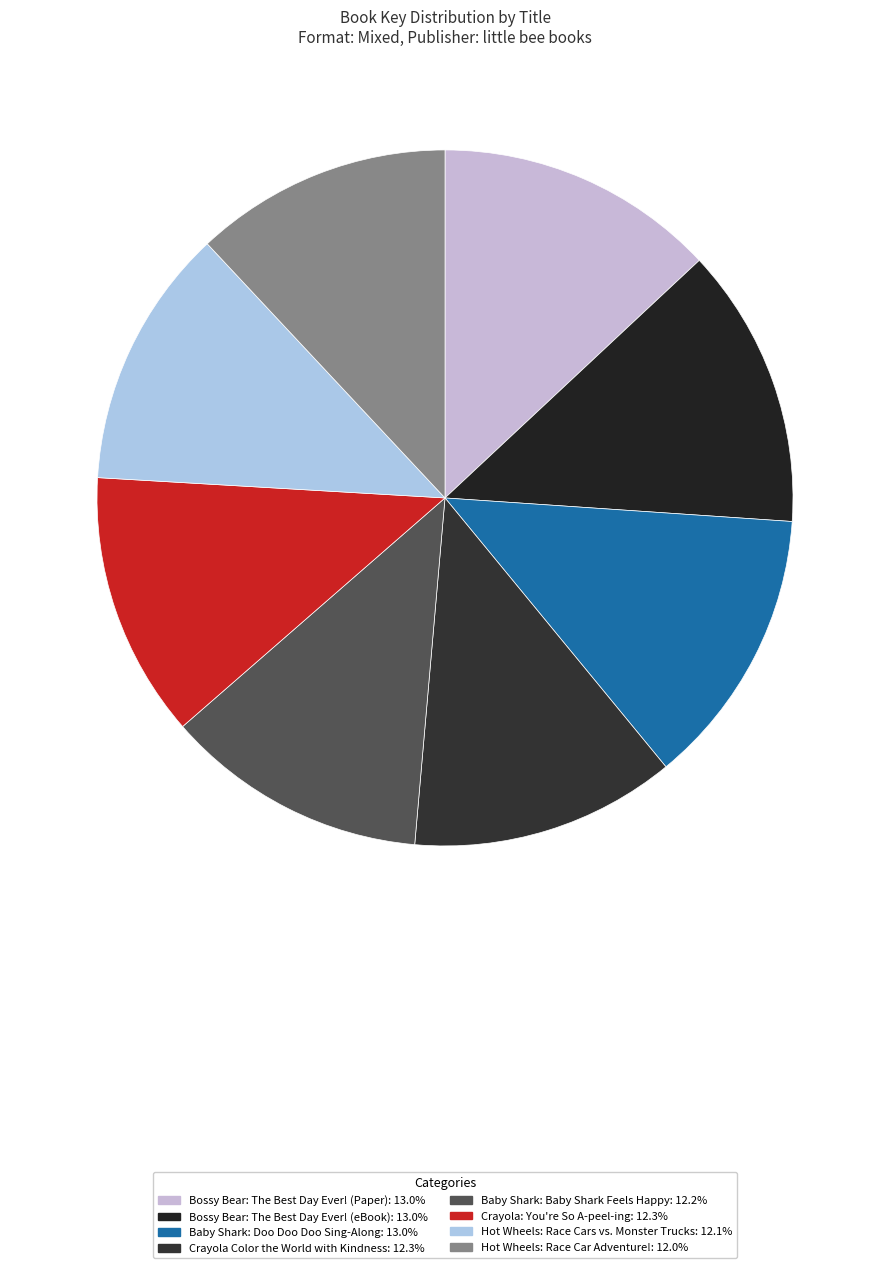

Which category has the biggest portion of the pie?

Bossy Bear: The Best Day Ever! (Paper)